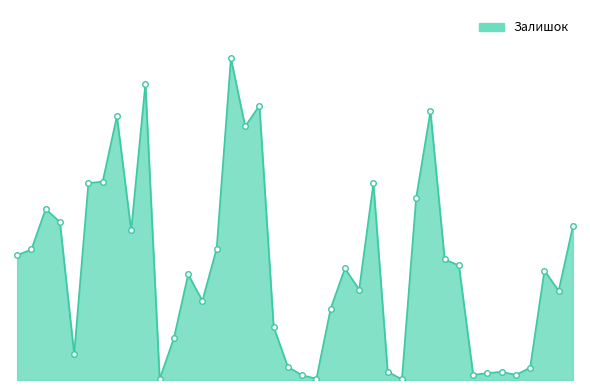

At which category does the chart reach its peak across all series?

242162004